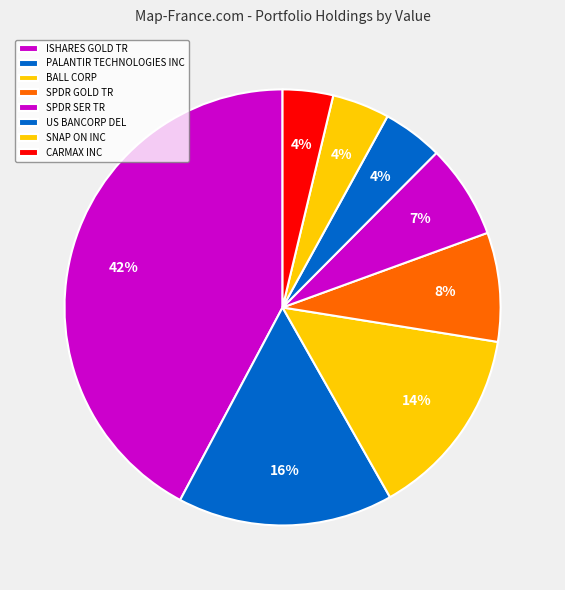

How many segments does this pie chart have?

8